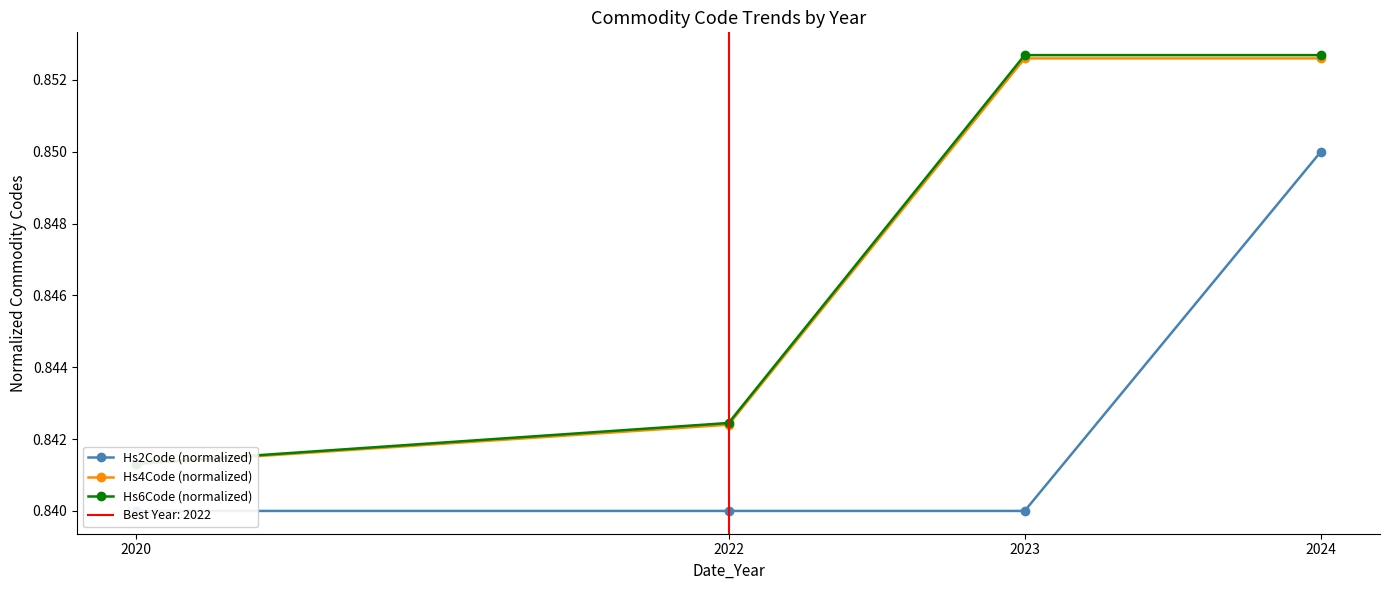

The Hs6Code (normalized) series shows 0.8 at 2022. True or false?

True